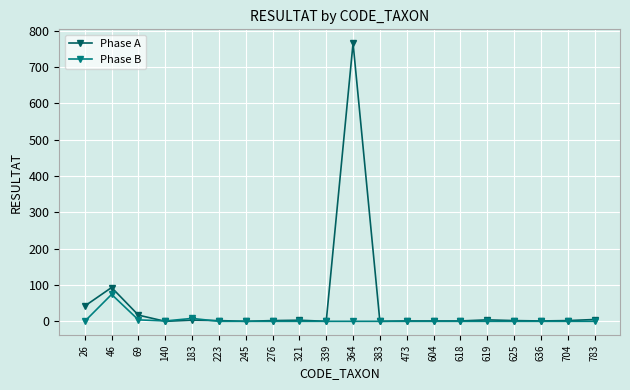

Rank the series by their maximum value, from highest to lowest.

Phase A, Phase B